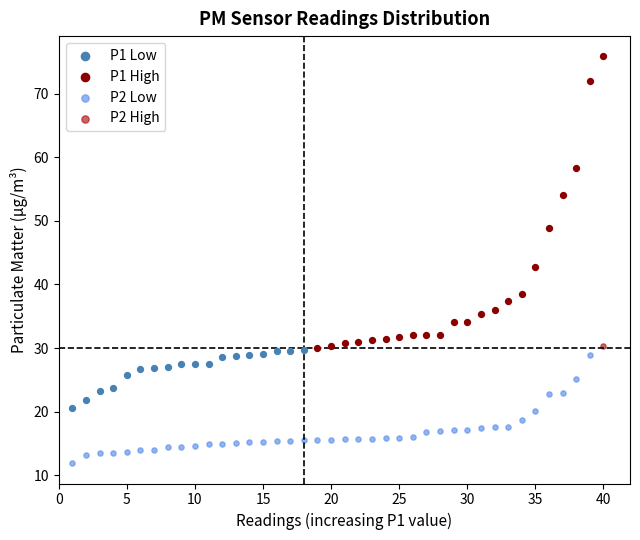

Which series contains the lowest Y value?

P2 Low